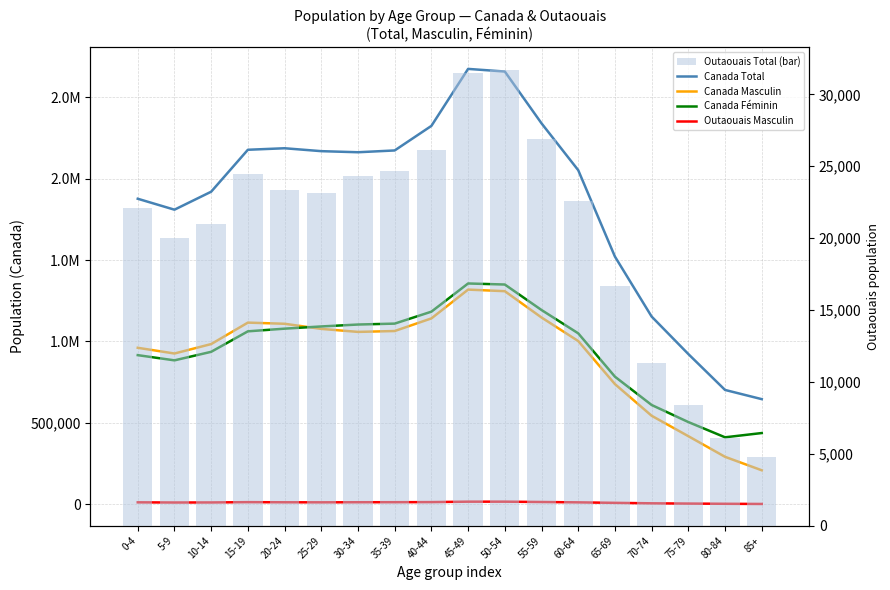

What is the total value across all series at 35-39?

4384695